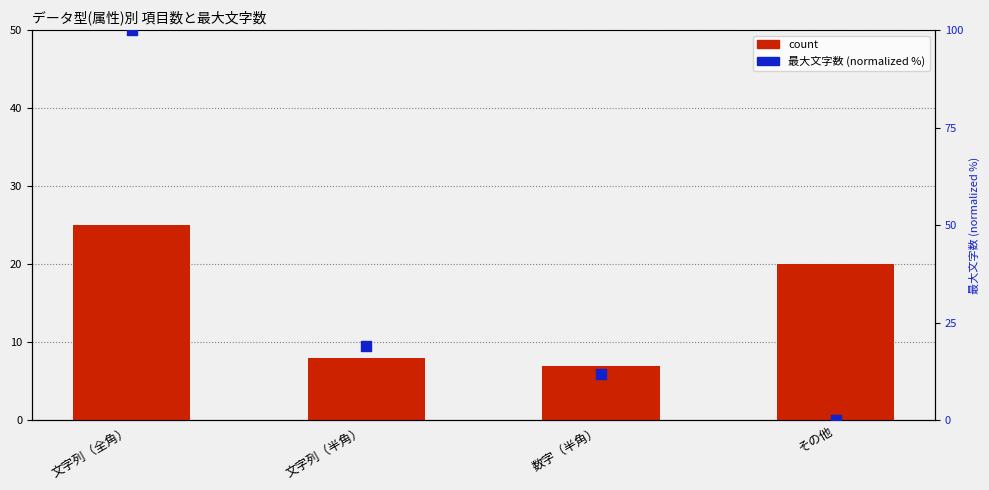

What are all the series names shown in the legend?

count, 最大文字数 (normalized %)